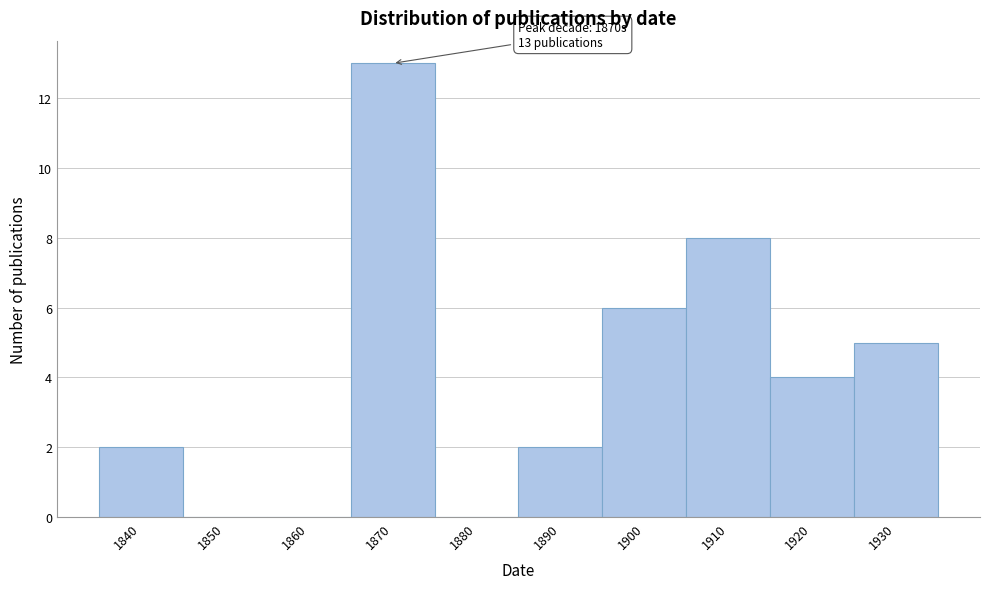

Reading left to right, transcribe all the data shown in this chart.

1840=2	1850=0	1860=0	1870=13	1880=0	1890=2	1900=6	1910=8	1920=4	1930=5